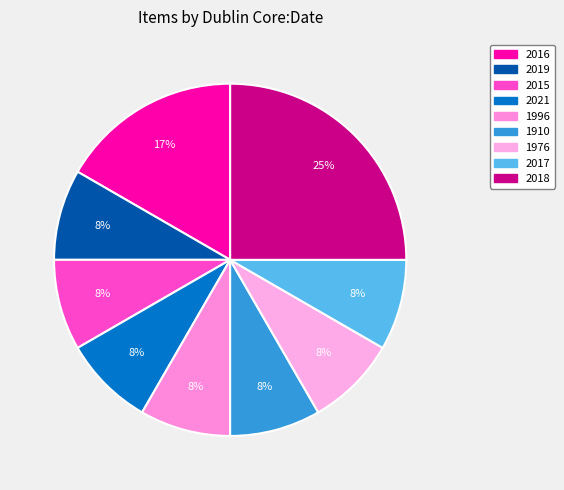

How many slices are in this pie chart?

9